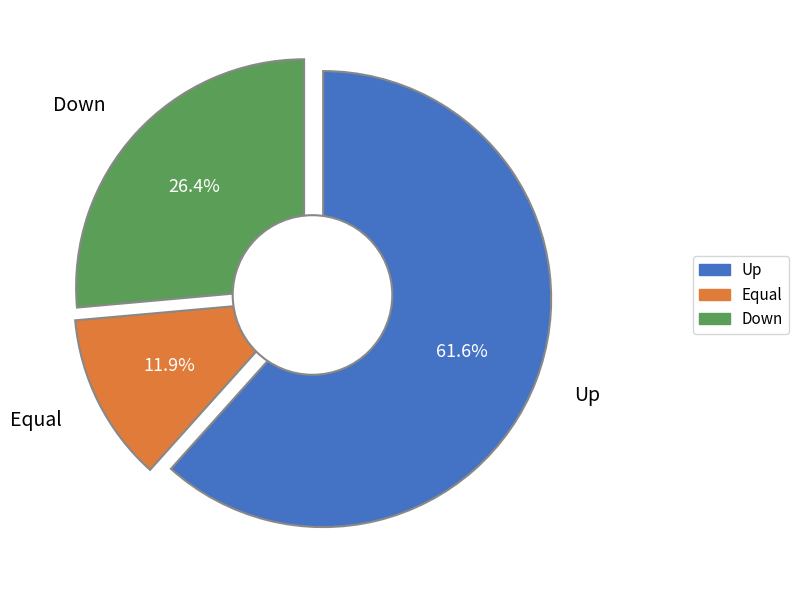

Is up the majority of the pie?

Yes